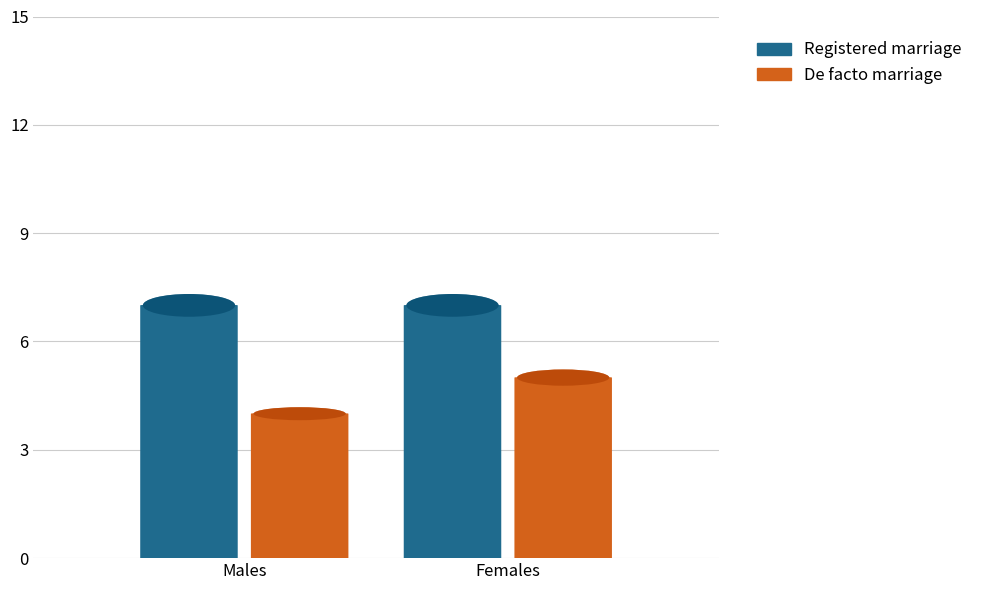

Between Males and Females, which series saw the biggest shift?

De facto marriage